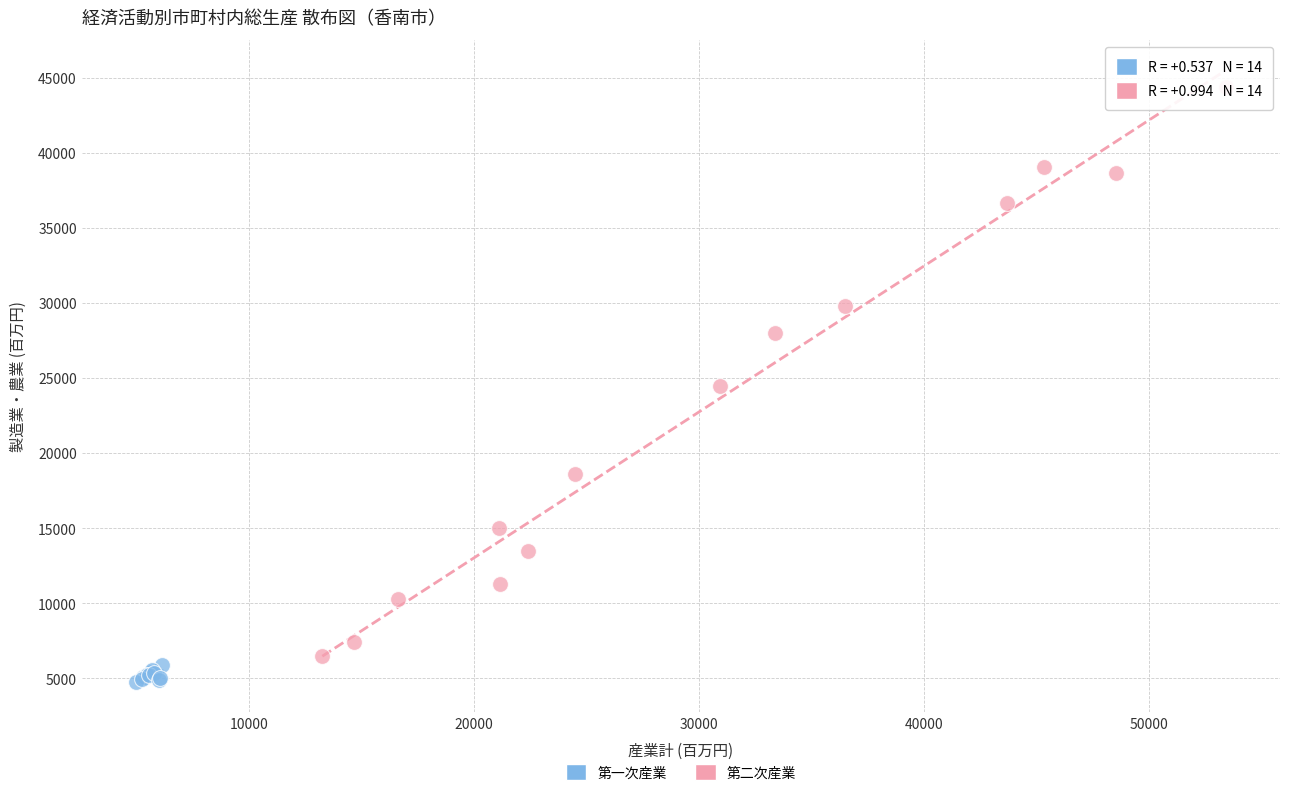

Which series reaches the maximum Y coordinate?

第二次産業